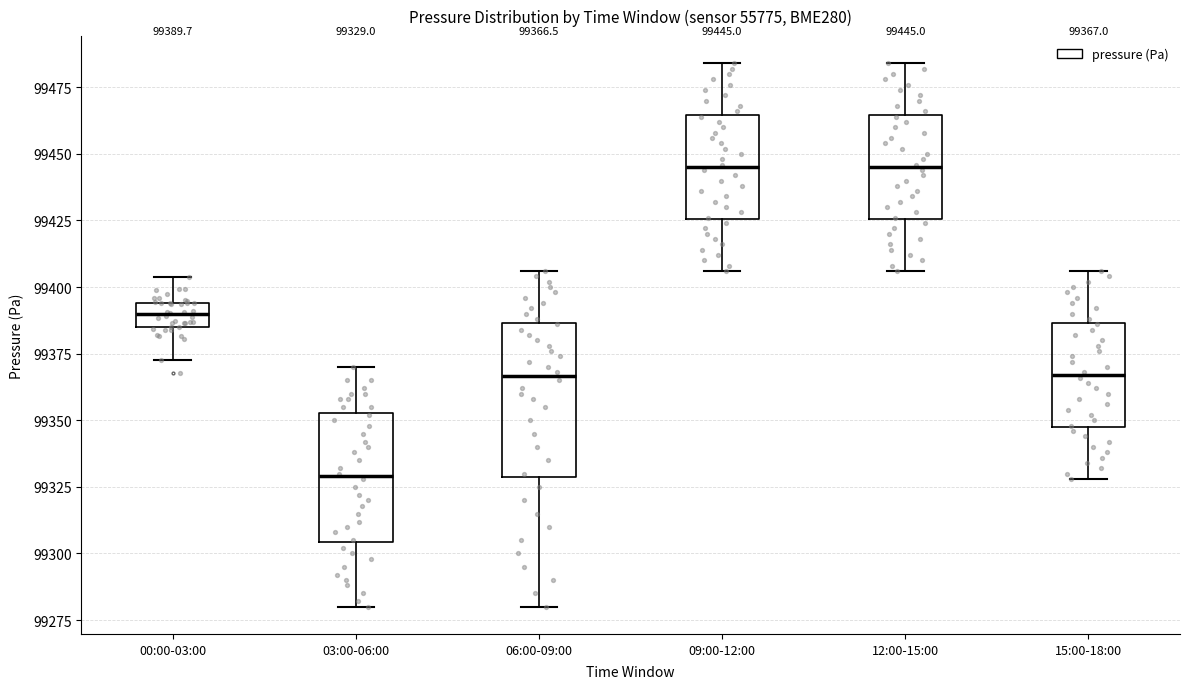

Which box is the tallest, from its lower edge to its upper edge?

06:00-09:00